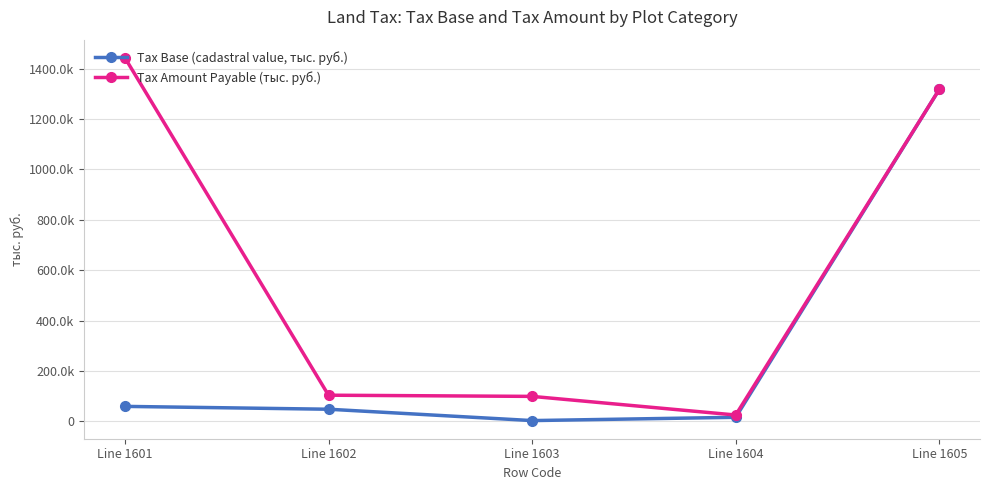

Is this an area chart (filled region under the line)?

No